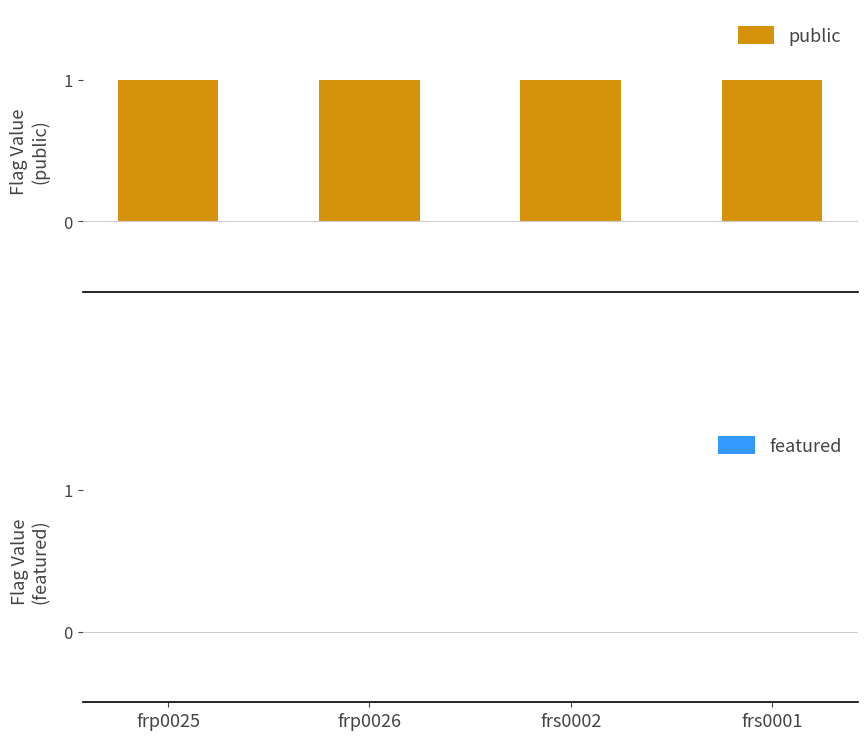

What is the total value across all series at frp0026?

1